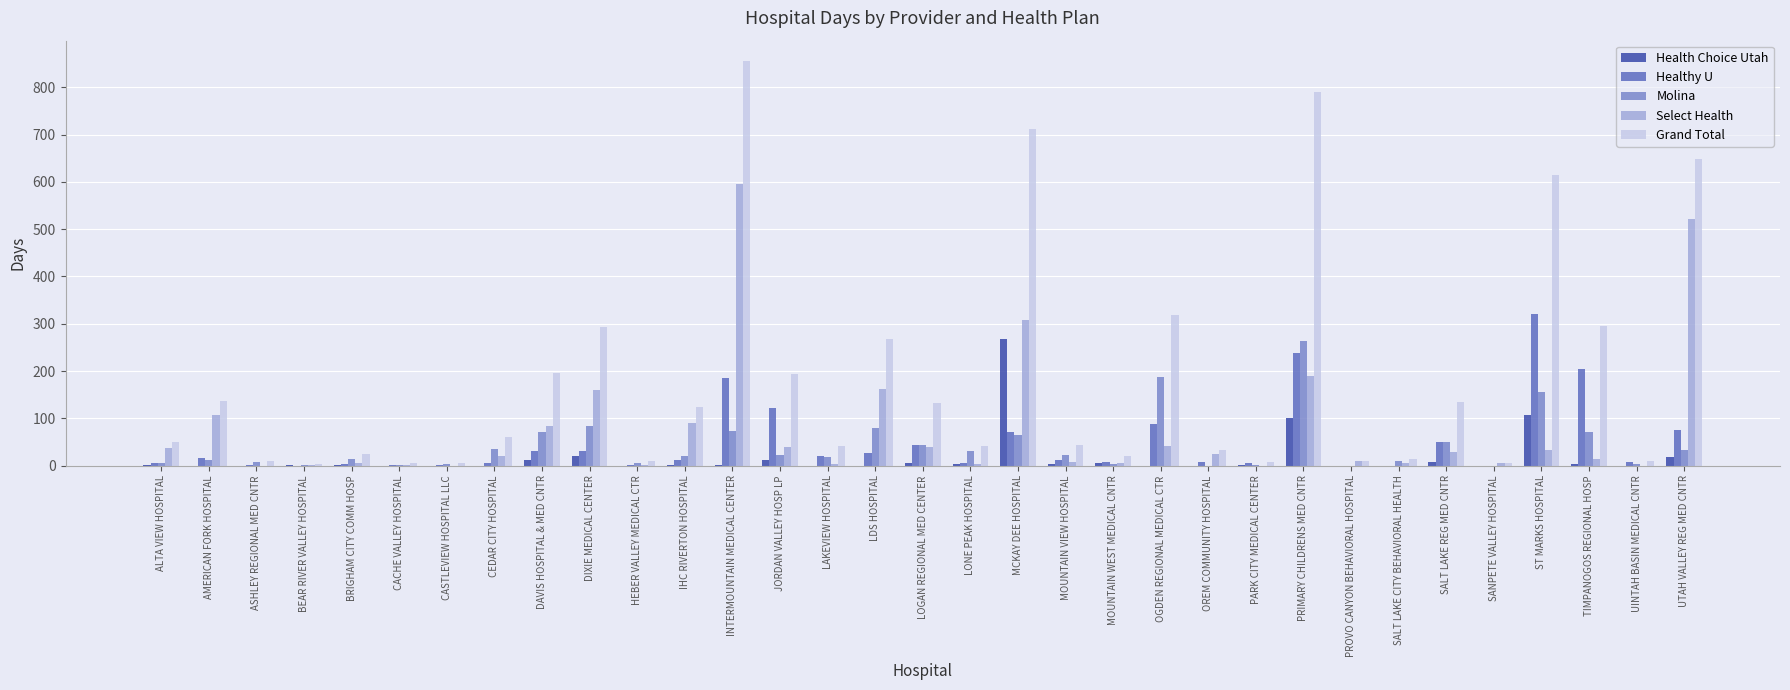

How many groups of bars are there?

33